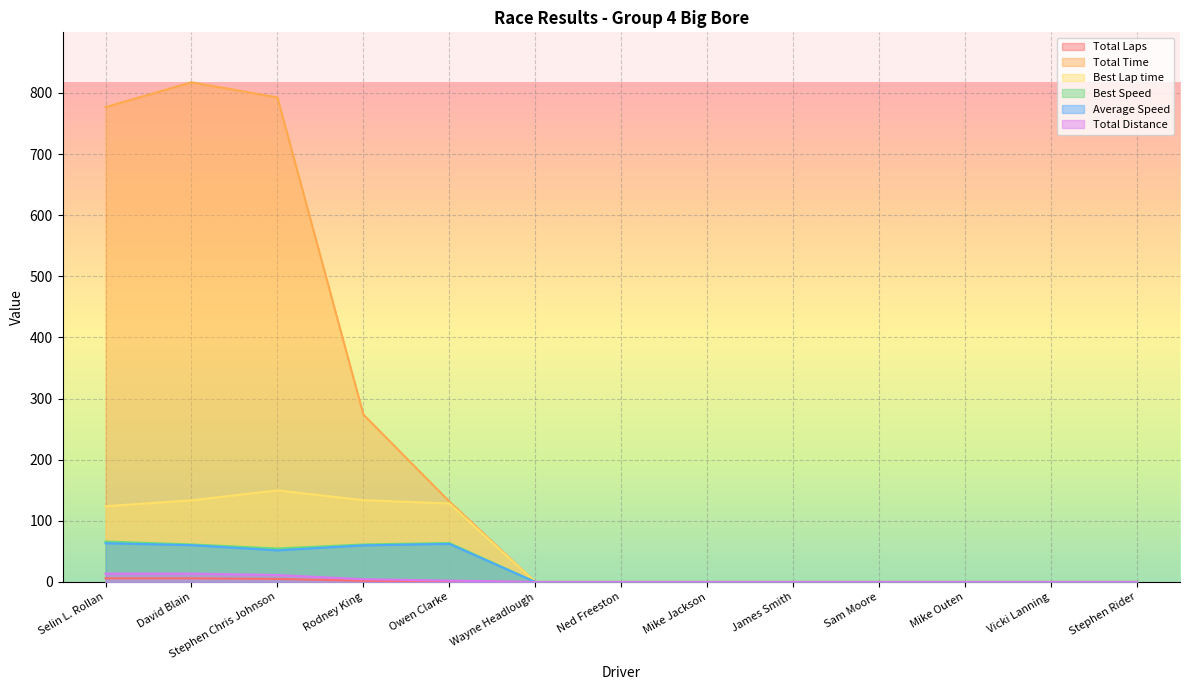

Where is Total Time nearest to the value 408?

Rodney King